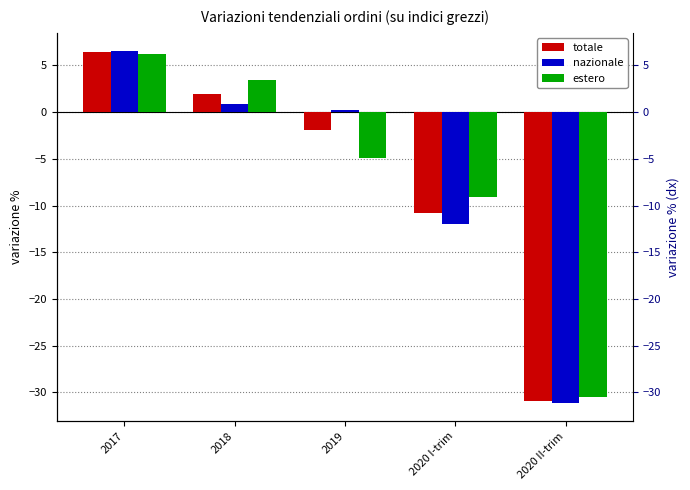

Reading left to right, extract all data points from this chart.

totale: 2017=6.4	2018=1.9	2019=-1.9	2020 I-trim=-10.8	2020 II-trim=-30.9
nazionale: 2017=6.6	2018=0.9	2019=0.2	2020 I-trim=-12.0	2020 II-trim=-31.2
estero: 2017=6.2	2018=3.4	2019=-4.9	2020 I-trim=-9.1	2020 II-trim=-30.5